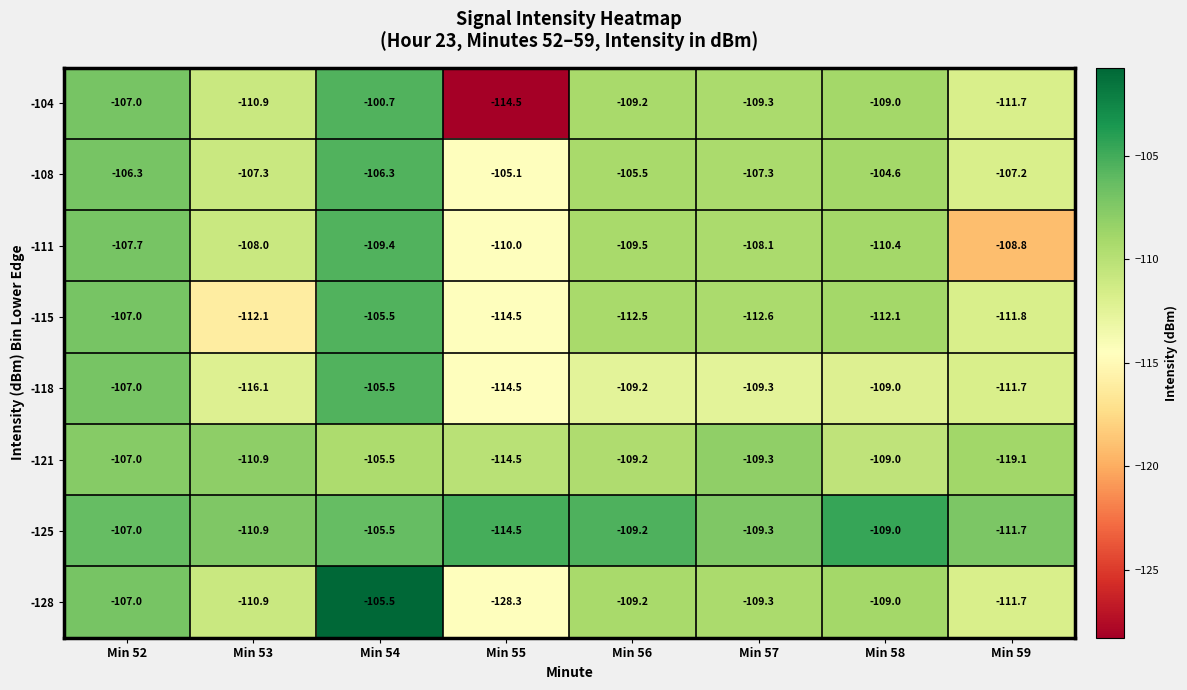

True or false: -128 has a value of -155.1 at Min 53.

False